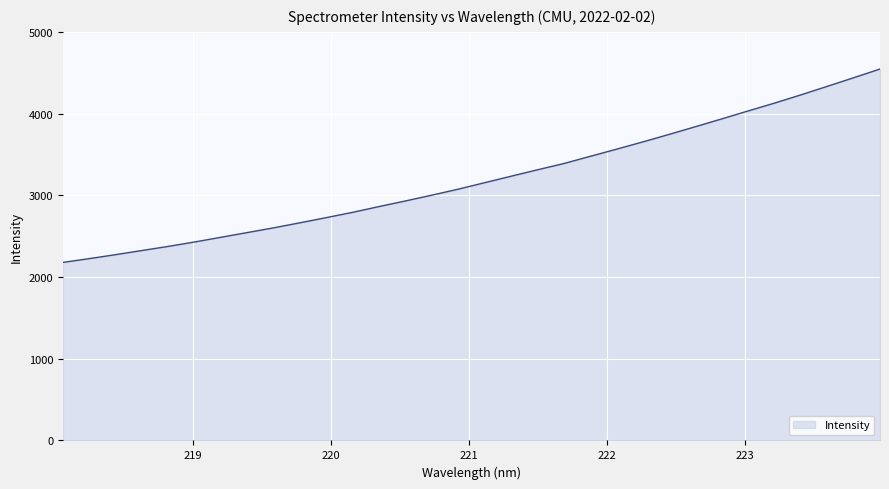

What is the smallest value displayed?

2179.0